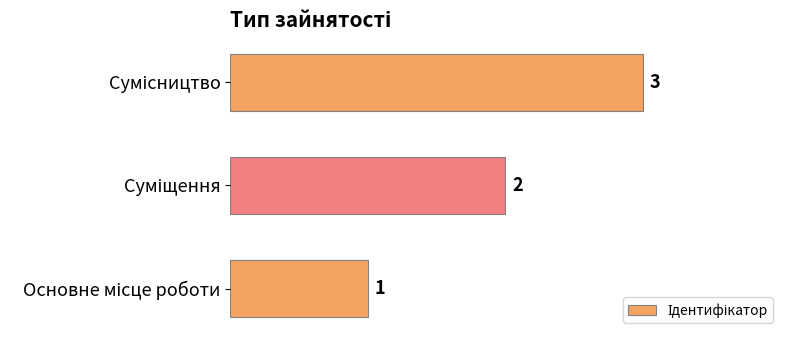

What is the greatest value displayed?

3